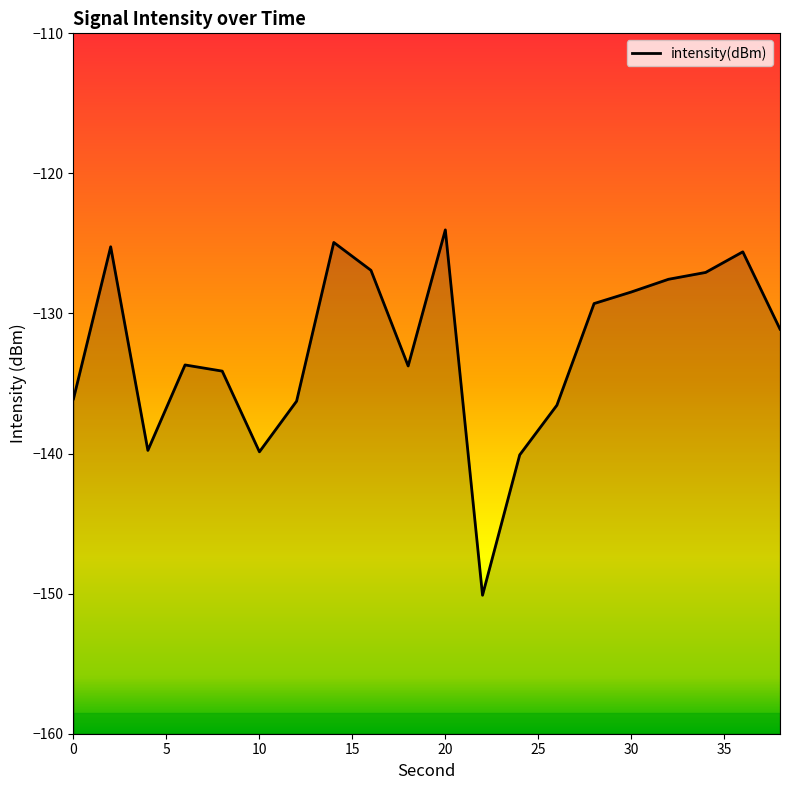

What is the value of the 10th point from the left?

-133.7